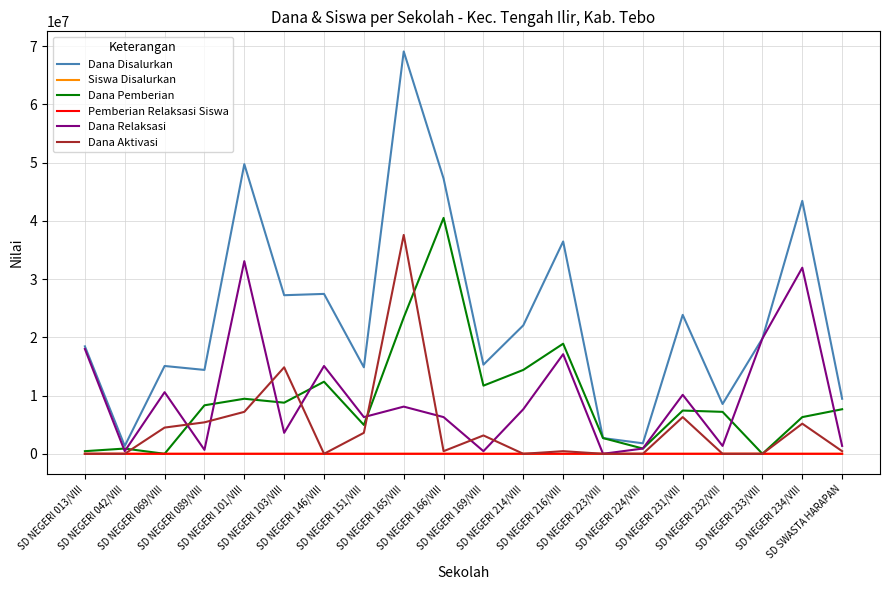

What are all the series names shown in the legend?

Dana Disalurkan, Siswa Disalurkan, Dana Pemberian, Pemberian Relaksasi Siswa, Dana Relaksasi, Dana Aktivasi